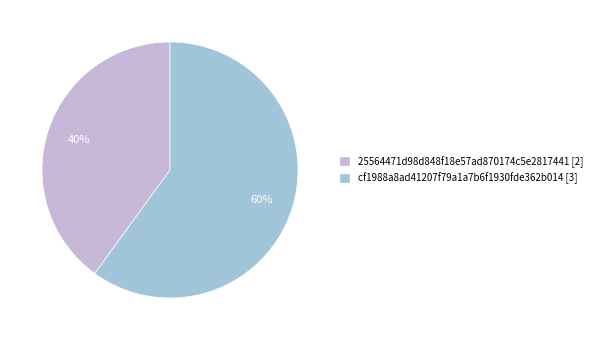

Rank the categories by value from highest to lowest.

cf1988a8ad41207f79a1a7b6f1930fde362b014 [3], 25564471d98d848f18e57ad870174c5e2817441 [2]